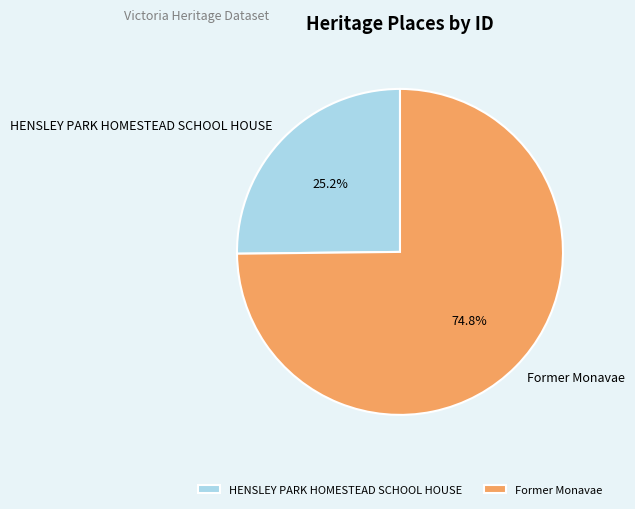

How many slices are in this pie chart?

2